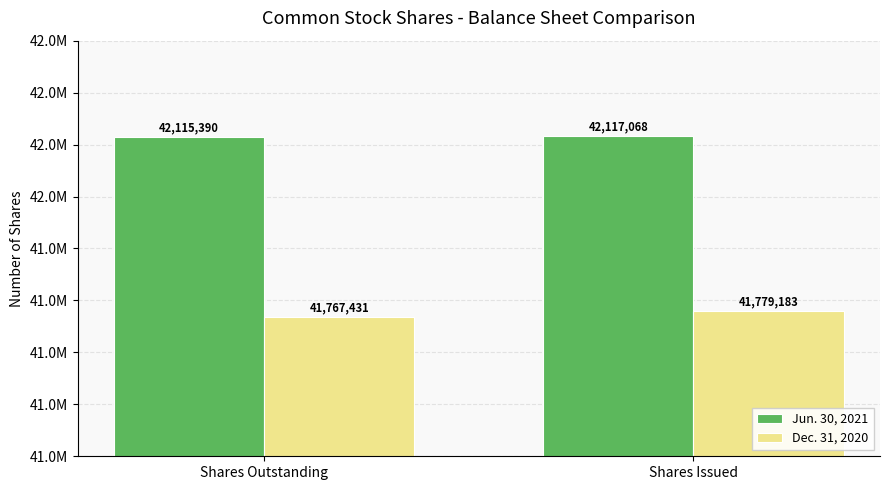

The value of Dec. 31, 2020 at Shares Outstanding is 24435450. True or false?

False